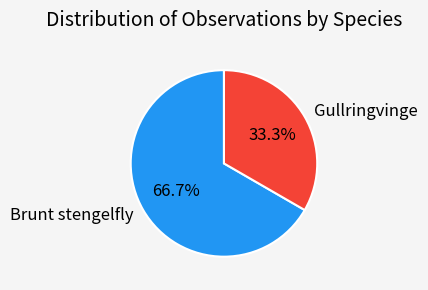

The Gullringvinge slice represents 33% of the pie. True or false?

True